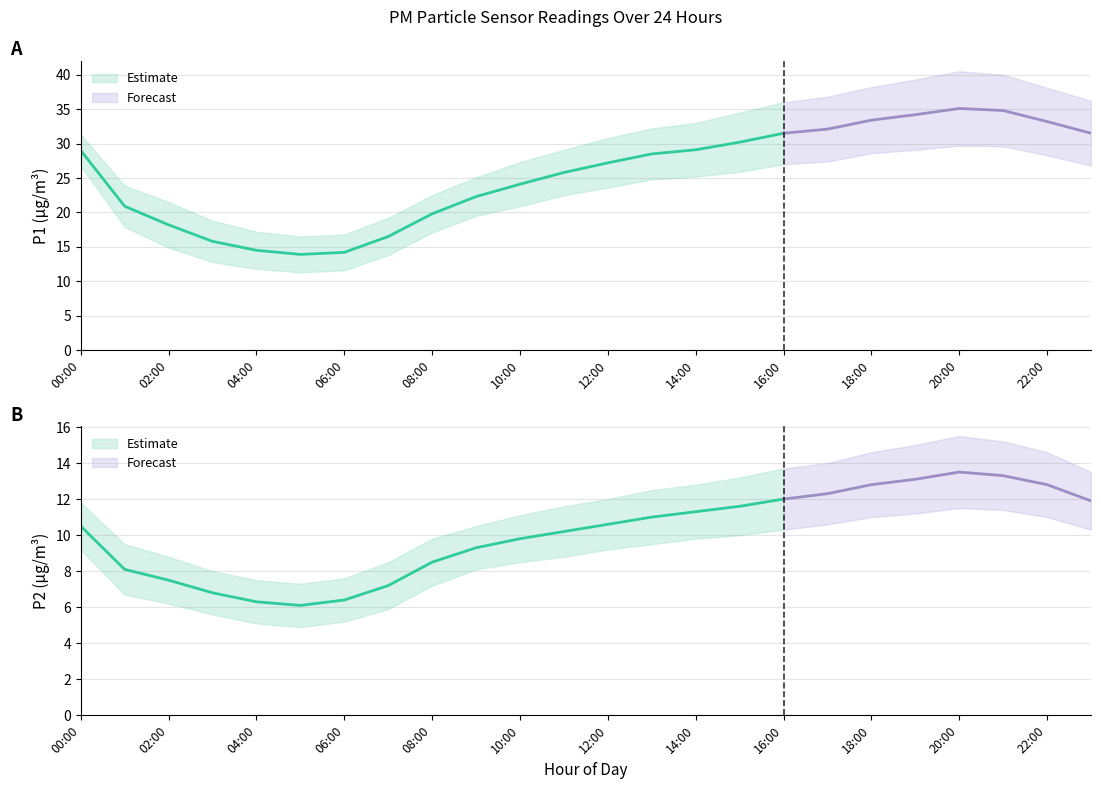

What position from the left is 01:00?

2